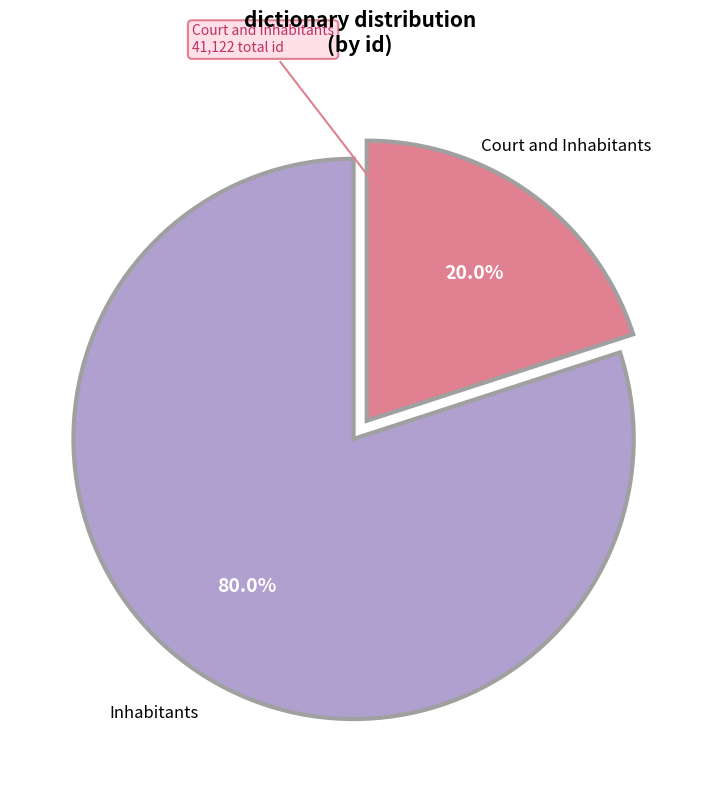

Is there a majority slice in this chart?

Yes